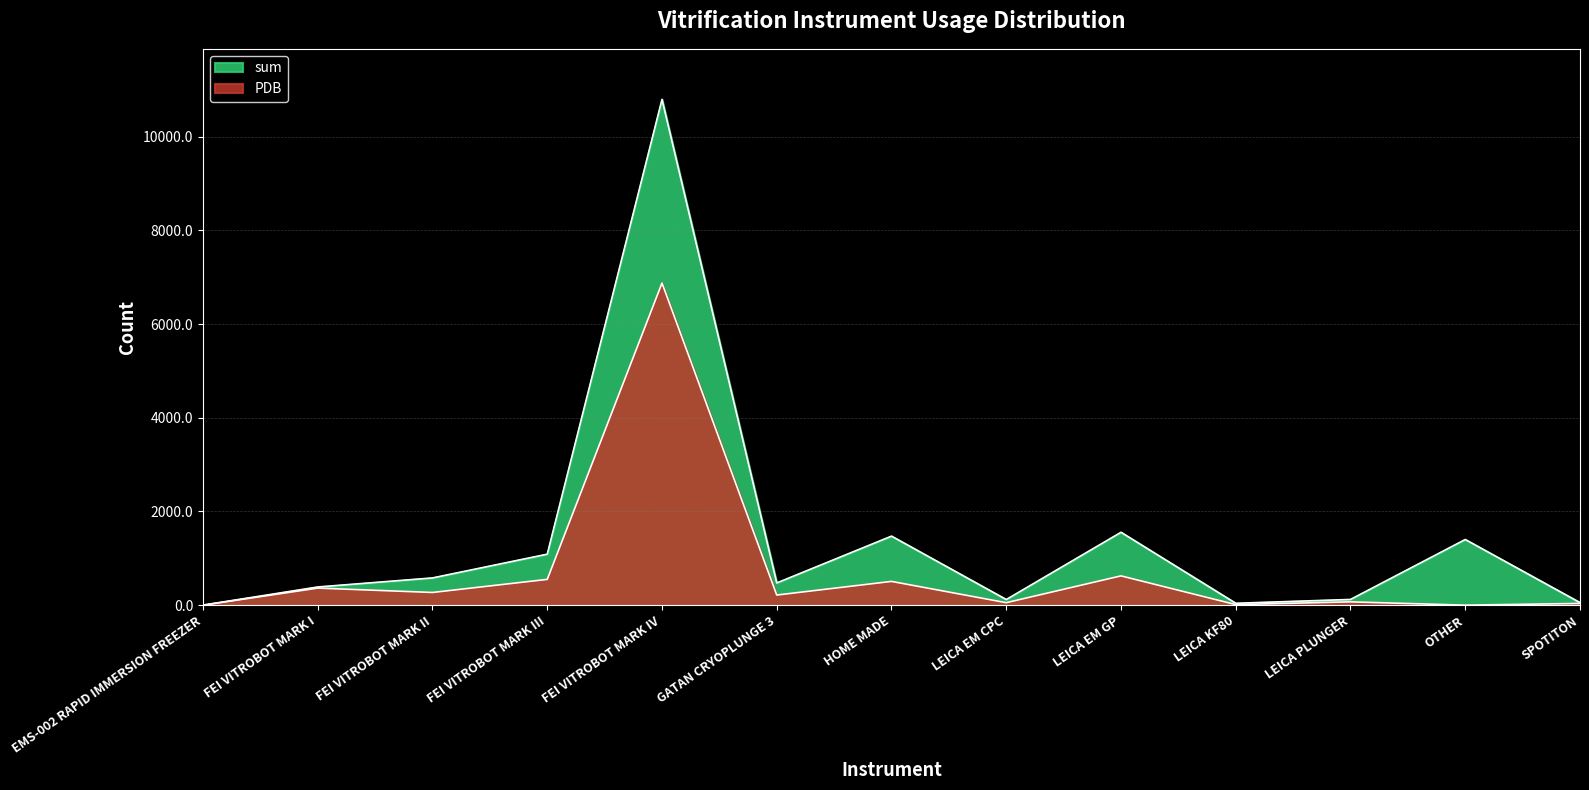

At which label is PDB closest to 3437?

LEICA EM GP